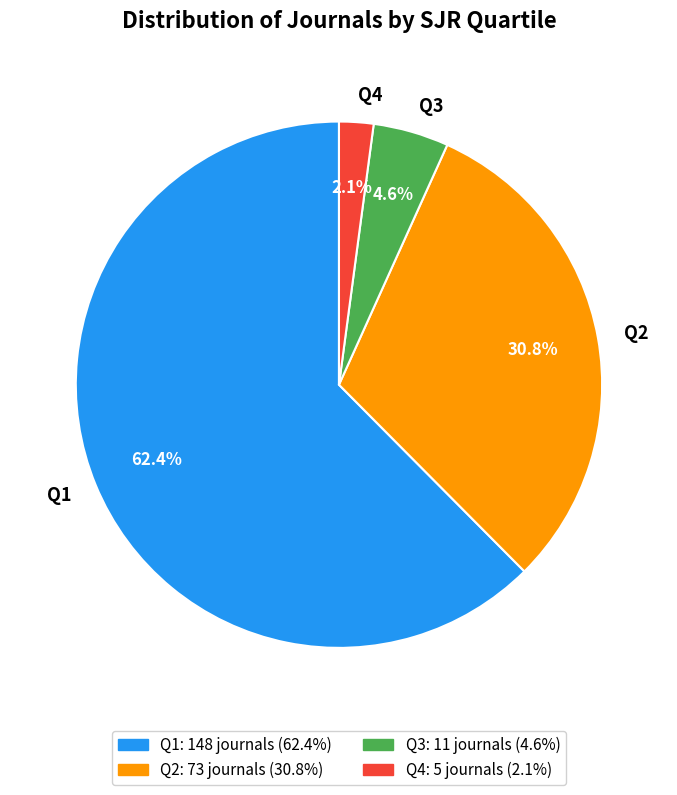

To the nearest percent, what portion does Q4 represent?

2%